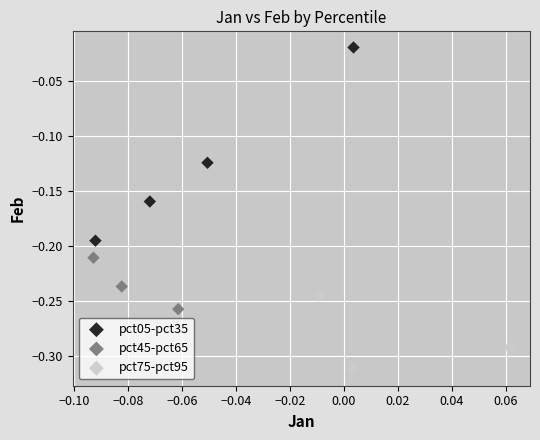

Which series has the largest Y range (max minus min)?

pct05-pct35